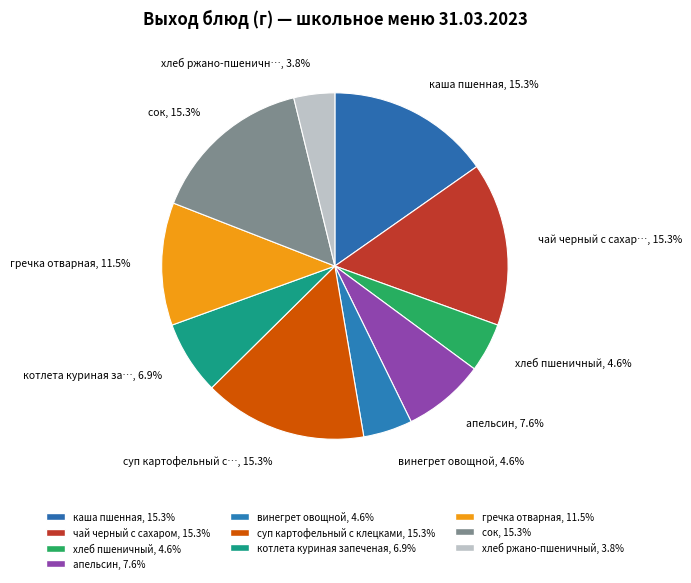

Count the number of slices in the pie.

10